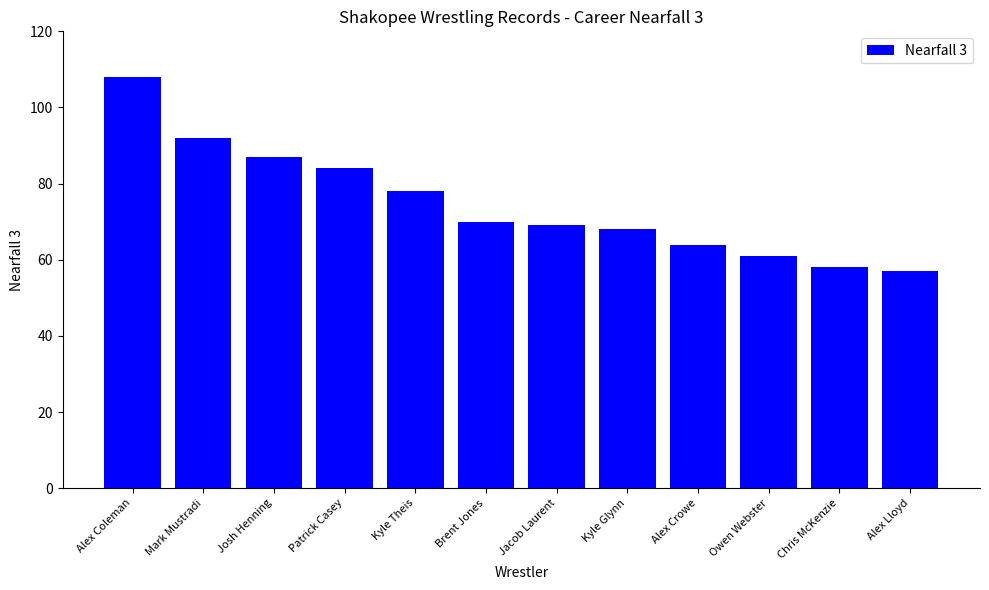

How many data points are less than 70?

6